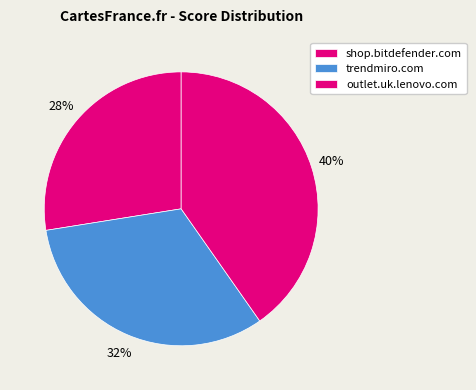

Between shop.bitdefender.com and trendmiro.com, which is larger?

trendmiro.com